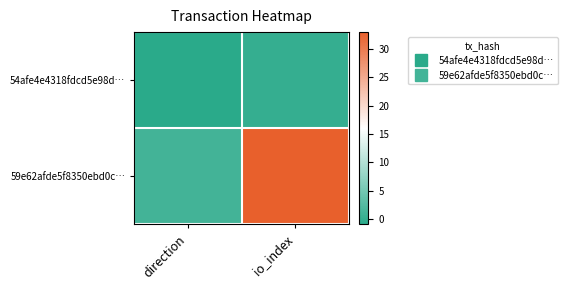

Rank the series by their average value, from lowest to highest.

54afe4e4318fdcd5e98d…, 59e62afde5f8350ebd0c…